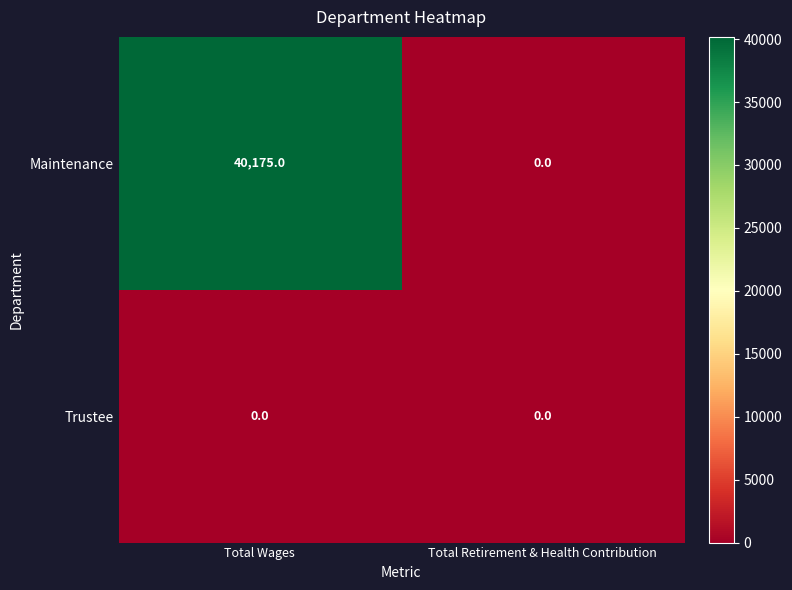

How many data points does each series have?

2